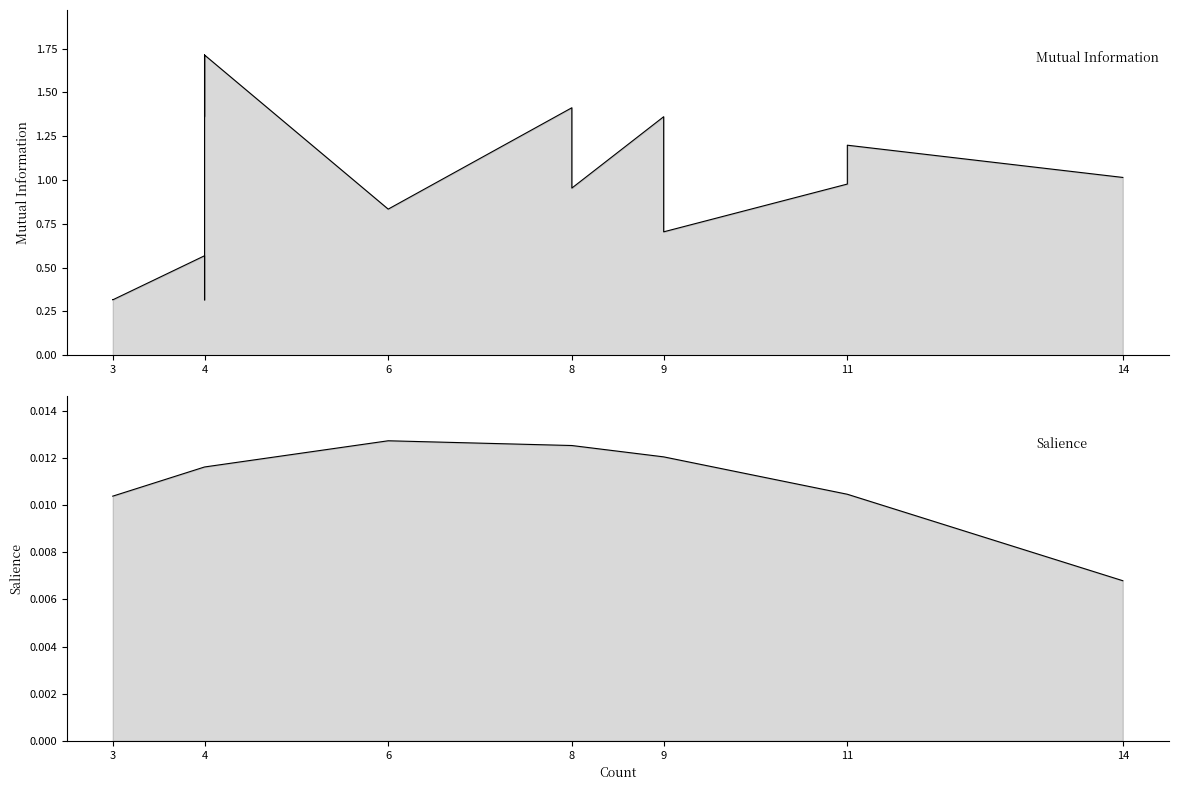

Does the chart have visible grid lines?

No